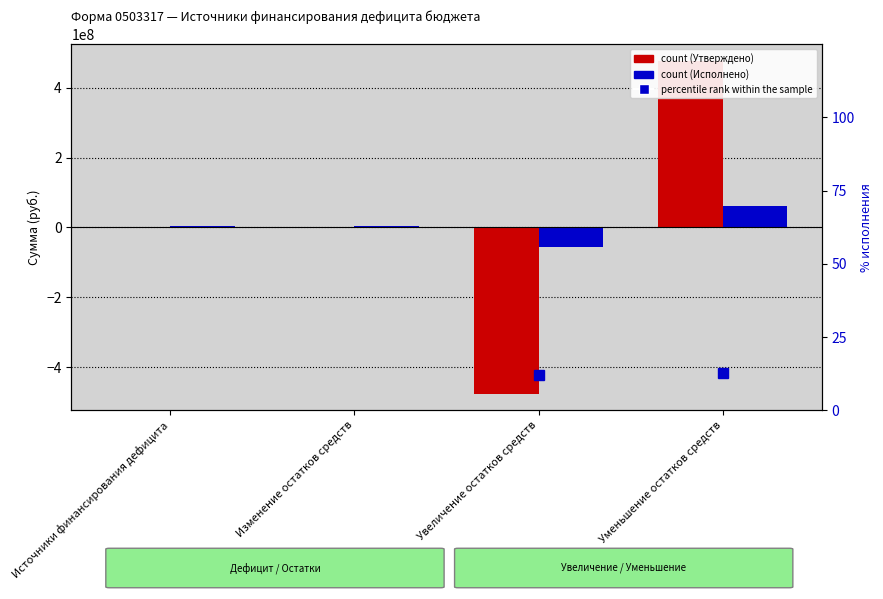

Which series has the largest range (max minus min)?

Утверждено (col_3)